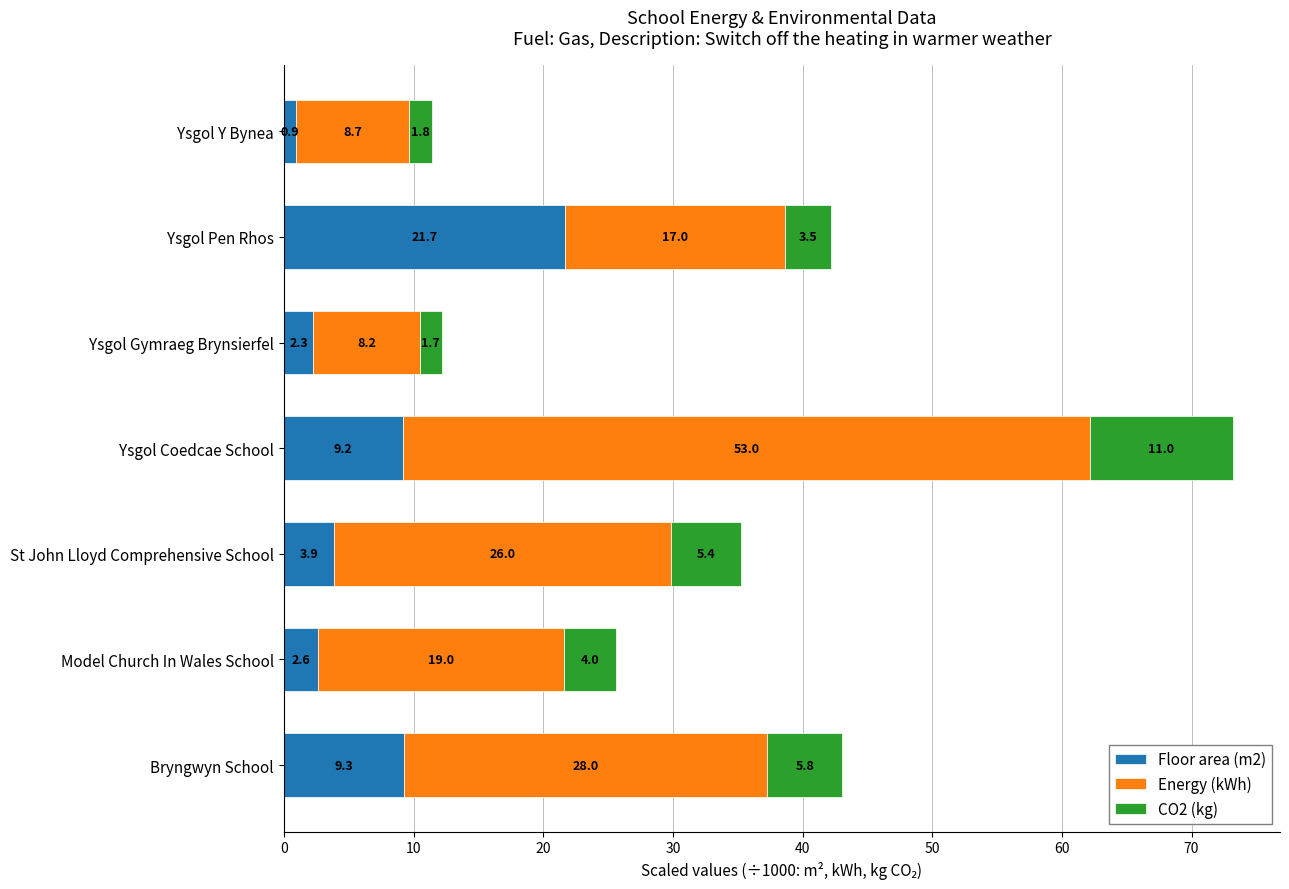

Where is Floor area (m2) nearest to the value 11?

Bryngwyn School